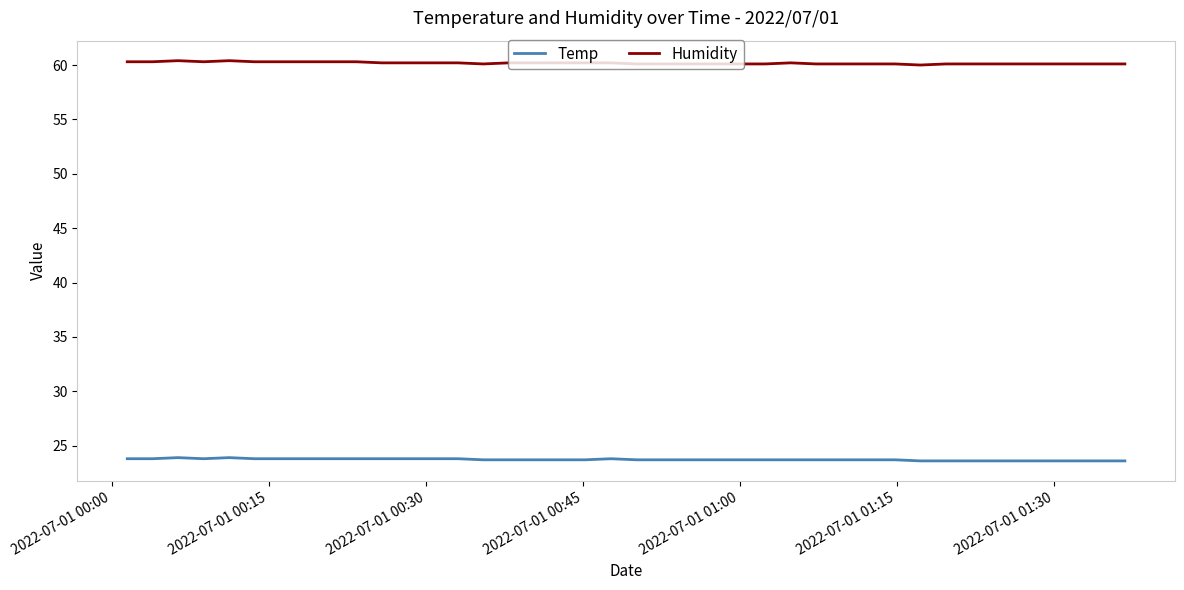

What is the highest value of the Humidity series?

60.4